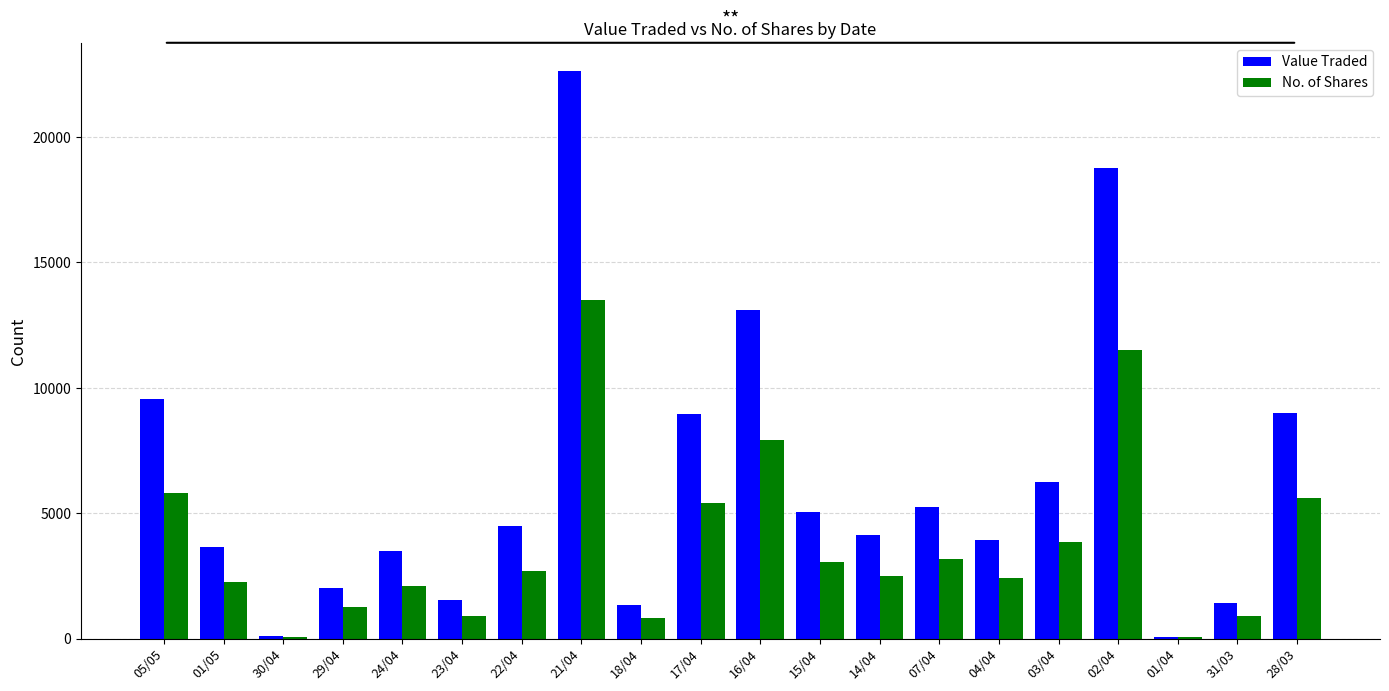

The value of Value Traded at 01/05 is 5383. True or false?

False